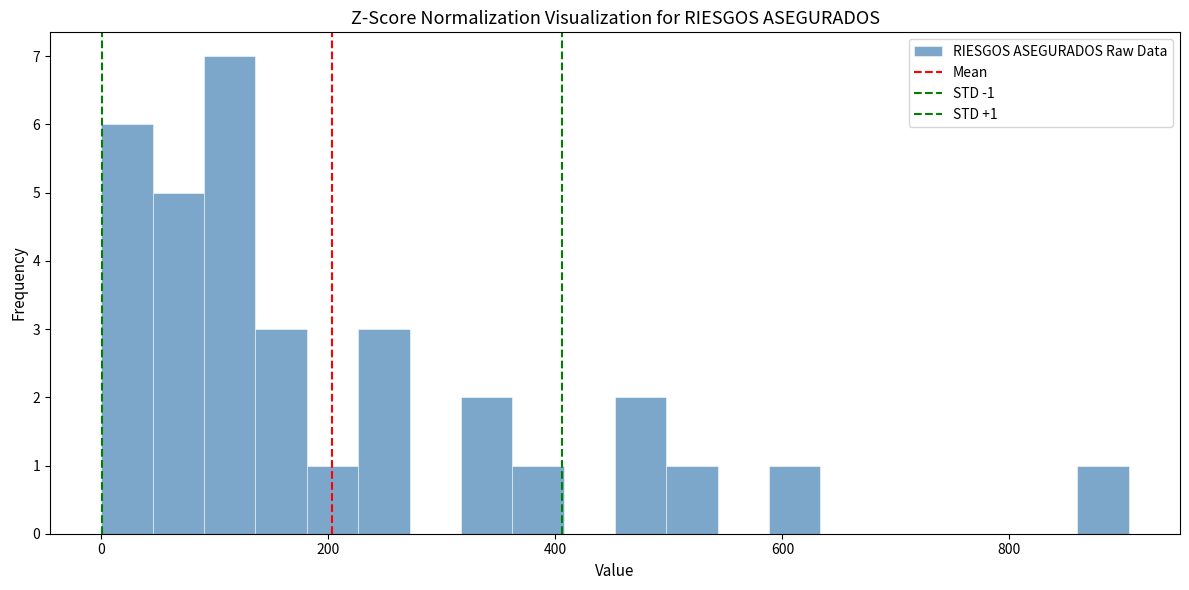

Around what value on the x-axis is the tallest bar? Give the approximate position of its centre, as read against the axis.

120